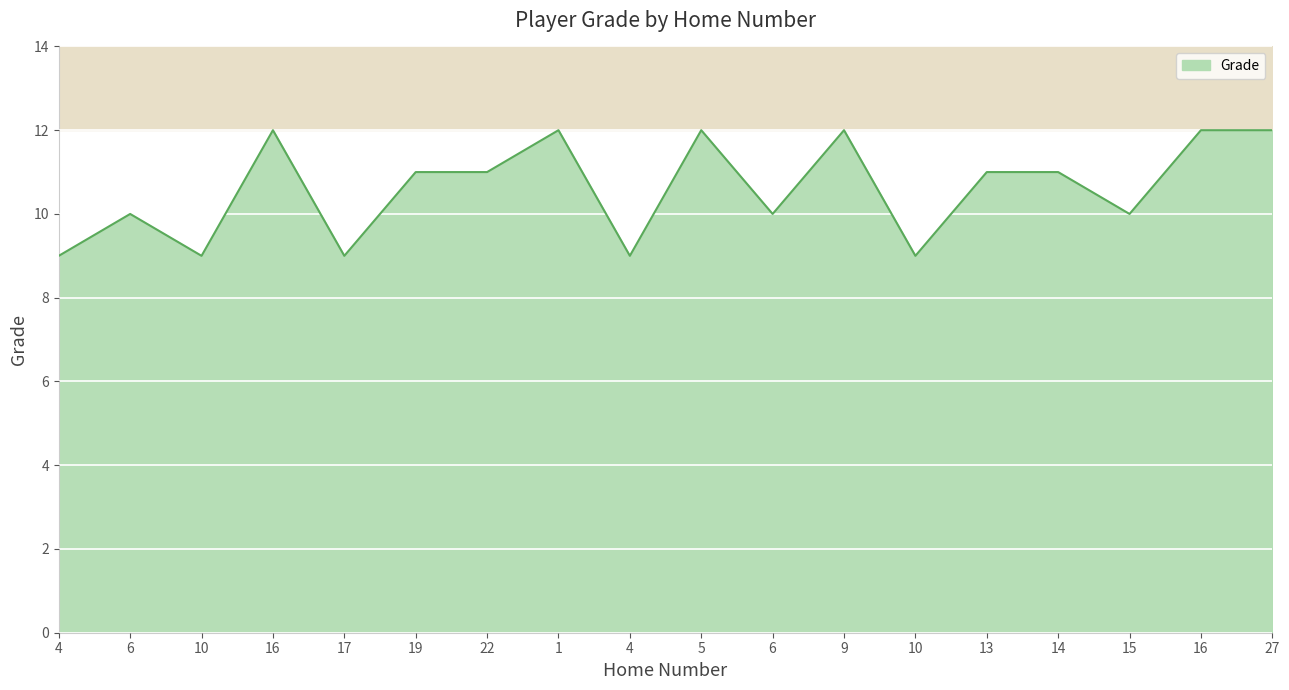

Reading left to right, what are all the values shown in this chart?

4=9	6=10	10=9	16=12	17=9	19=11	22=11	1=12	4=9	5=12	6=10	9=12	10=9	13=11	14=11	15=10	16=12	27=12